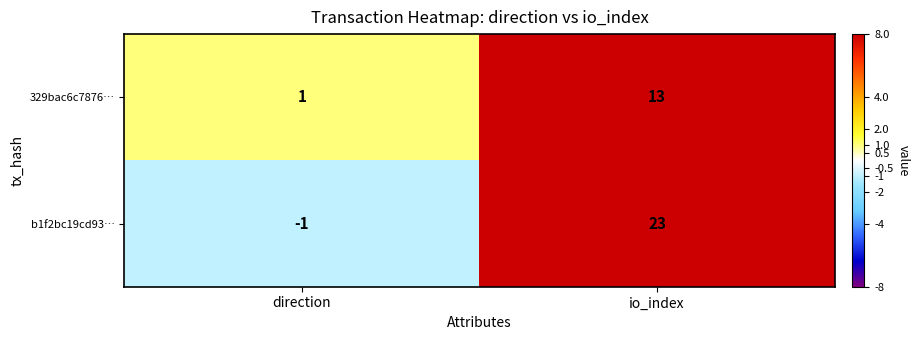

List the series in order of their overall mean, lowest first.

329bac6c7876…, b1f2bc19cd93…